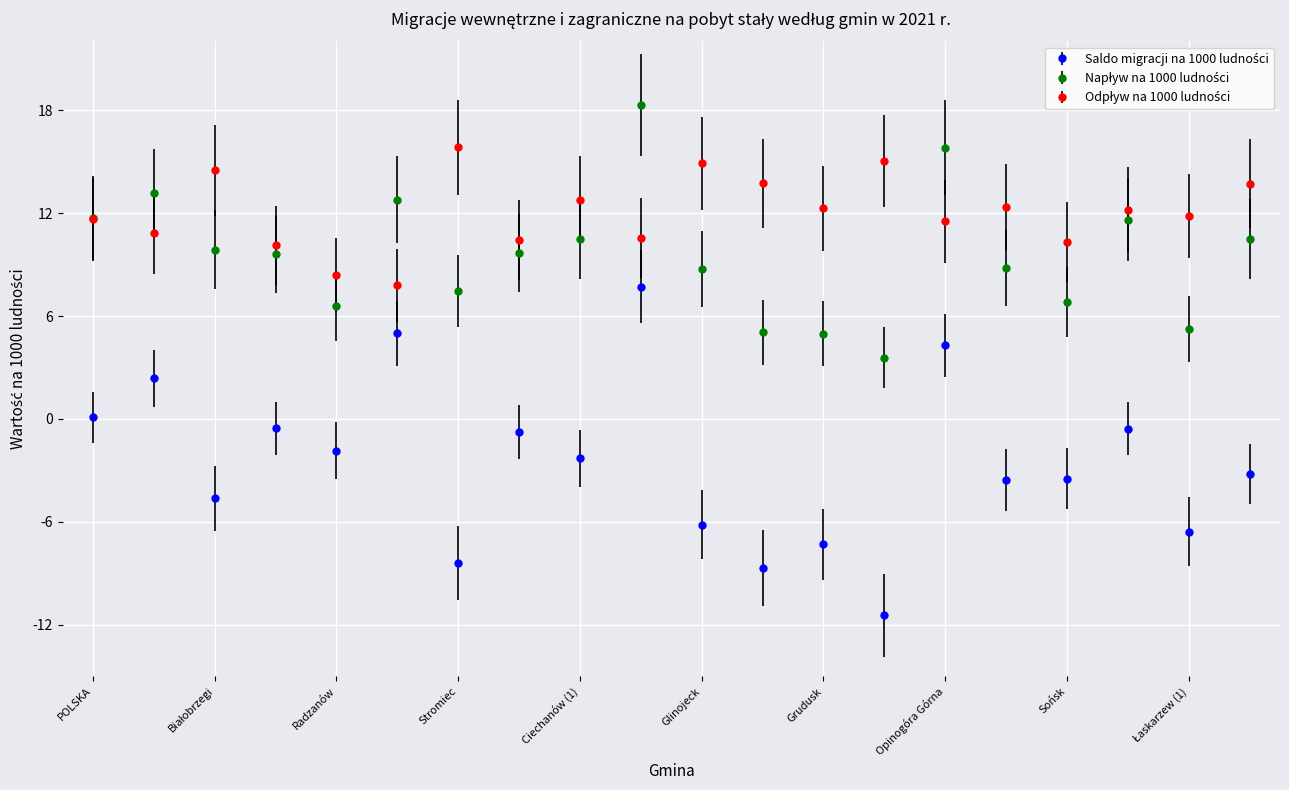

Where is Saldo migracji na 1000 ludności nearest to the value -1?

Wyśmierzyce